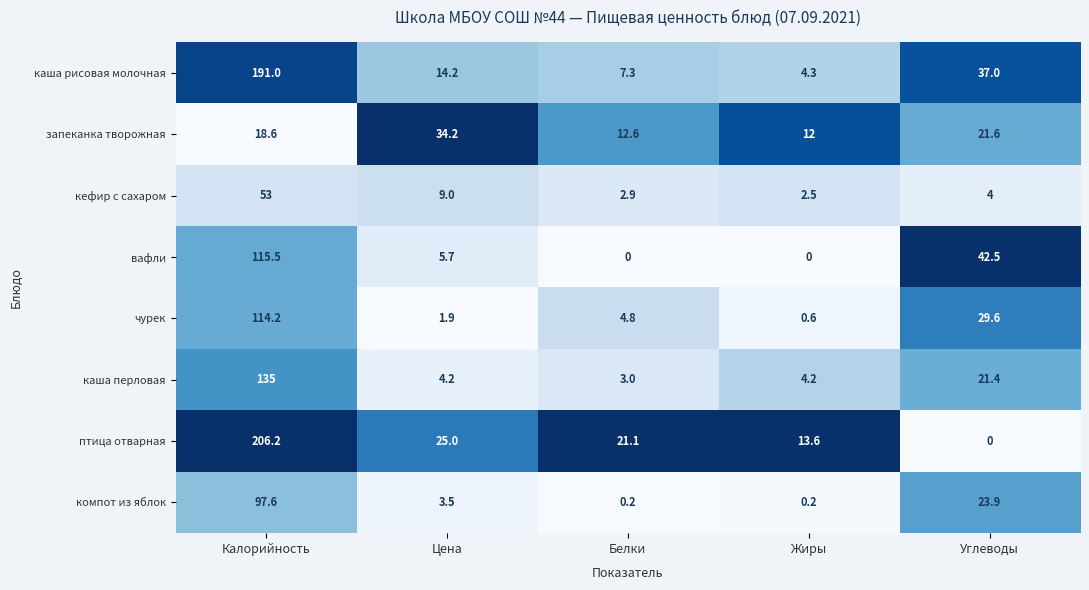

How many categories are shown in the chart?

5